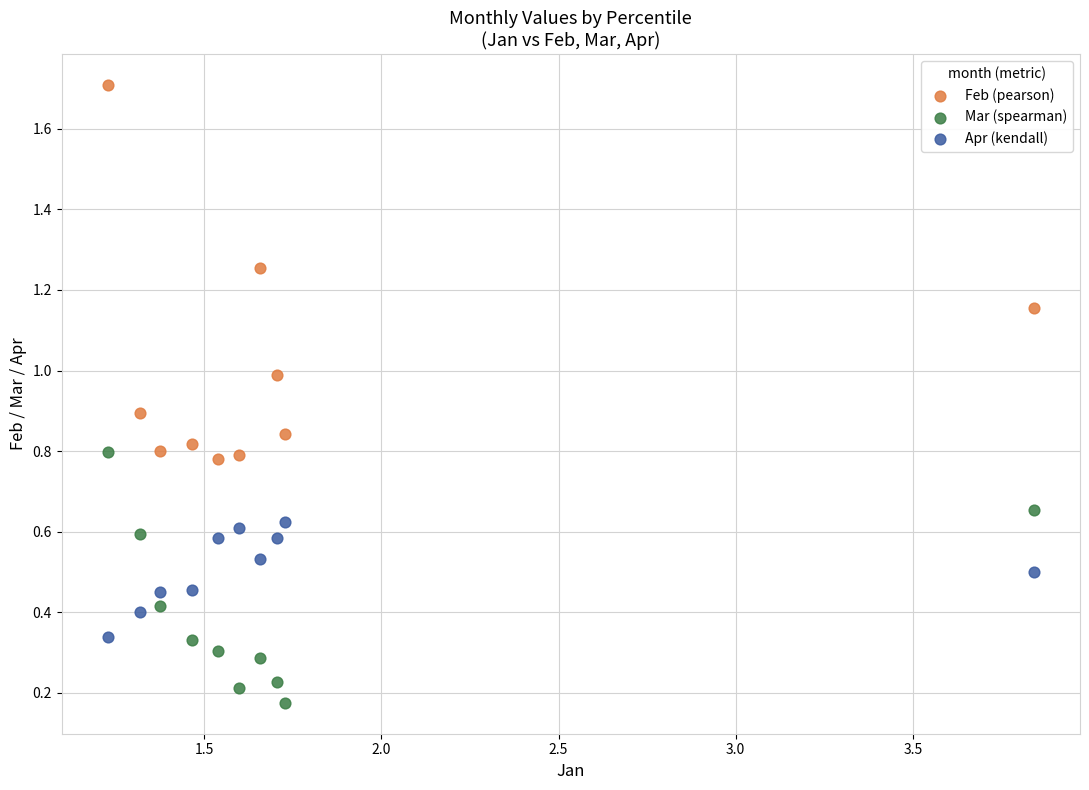

Which series contains the lowest Y value?

Mar (spearman)